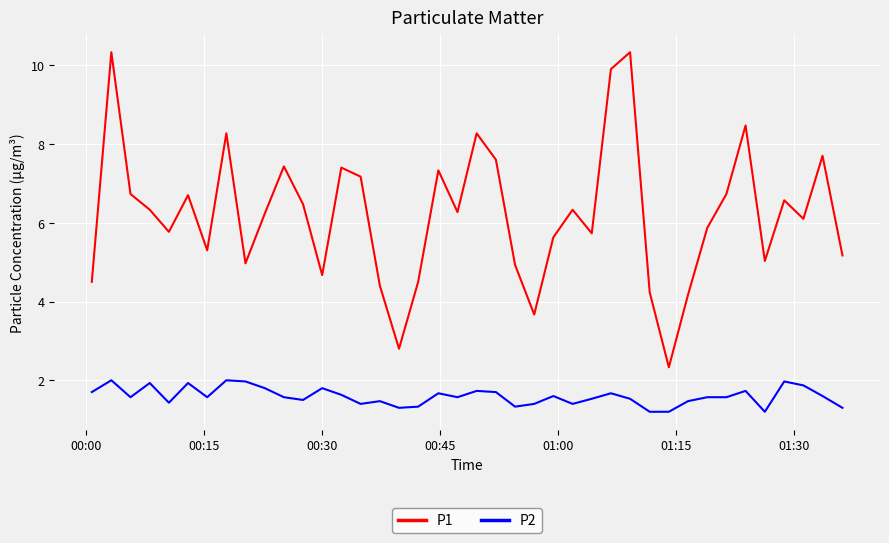

True or false: P2 has more than 0 points higher than both neighbors.

True